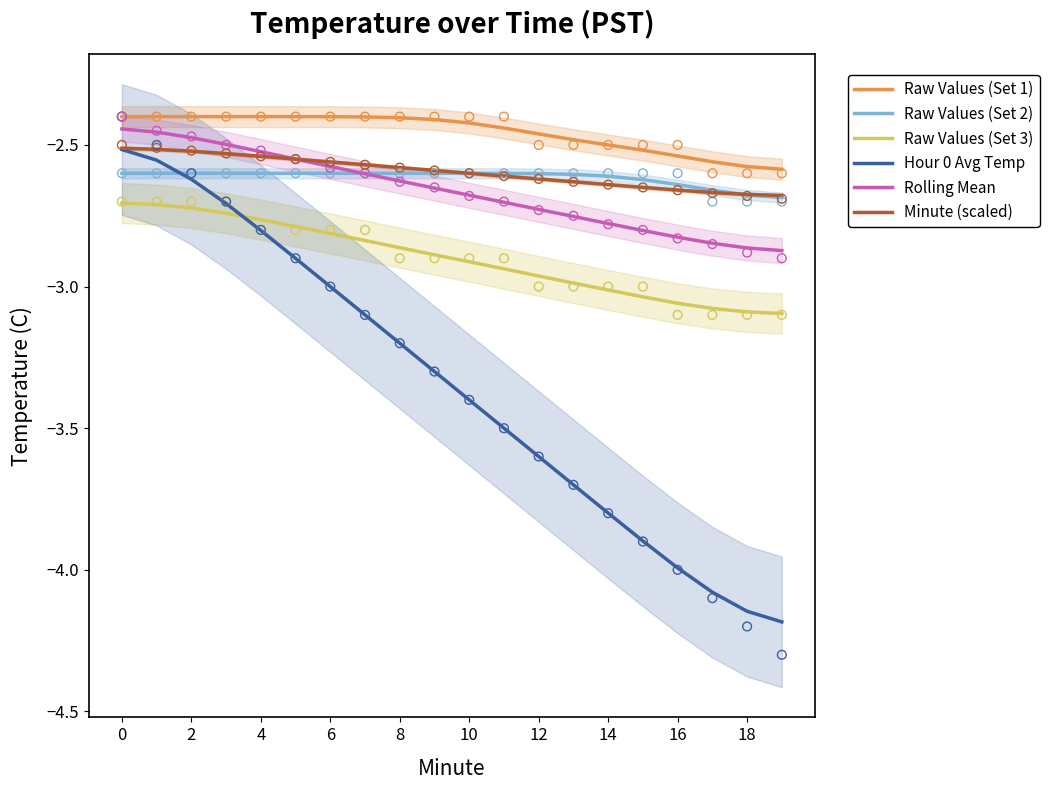

Which series contains the highest Y value?

Raw Values (Set 1)